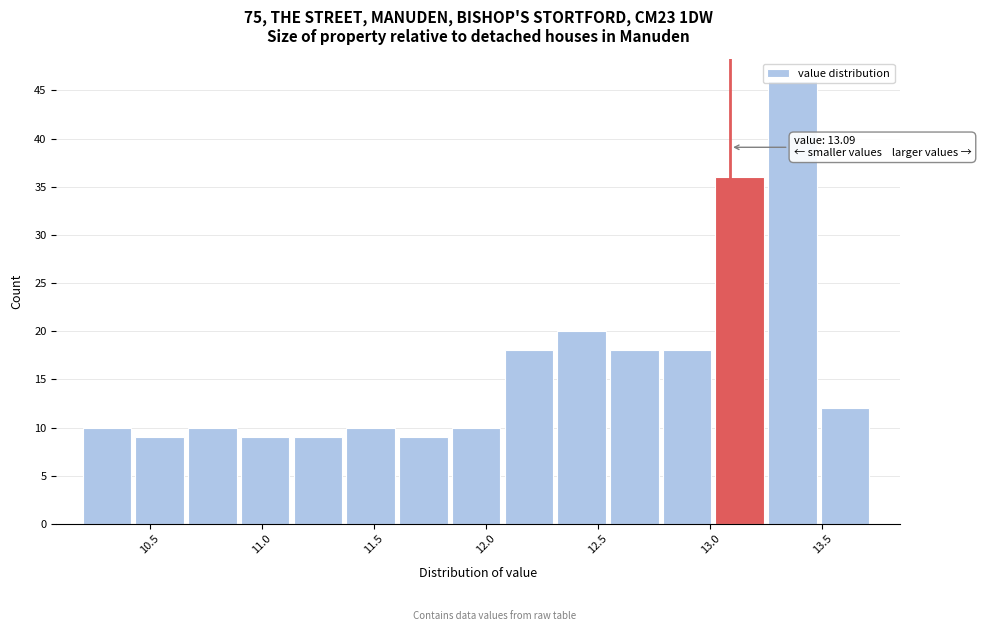

Which range on the x-axis has the tallest bar?

13.25 to 13.50